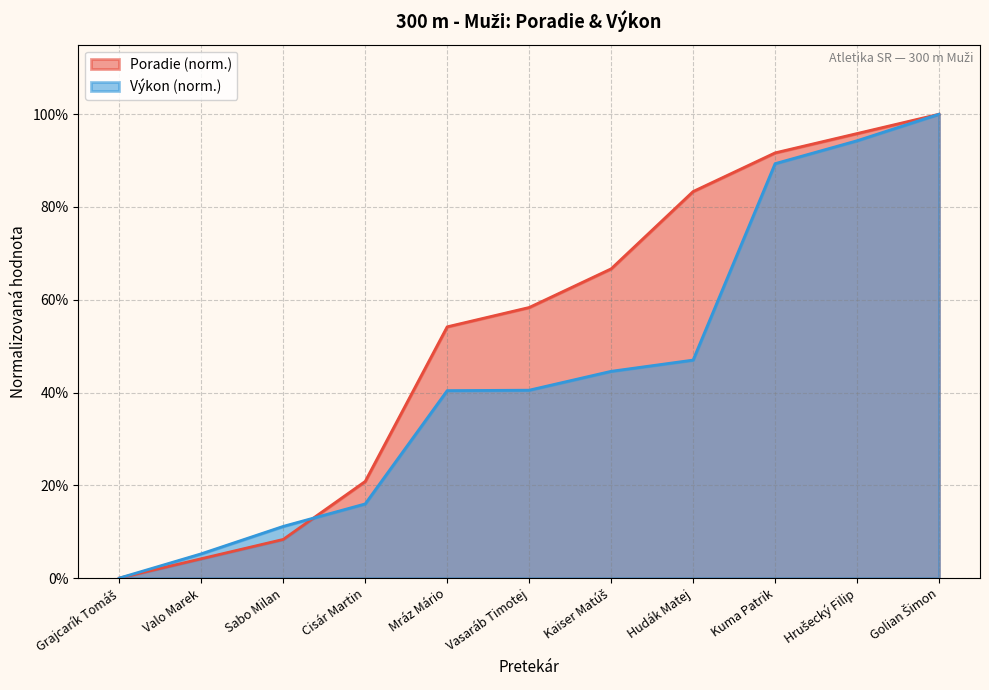

What is the value of the Výkon point at the 9th from the left?

0.9